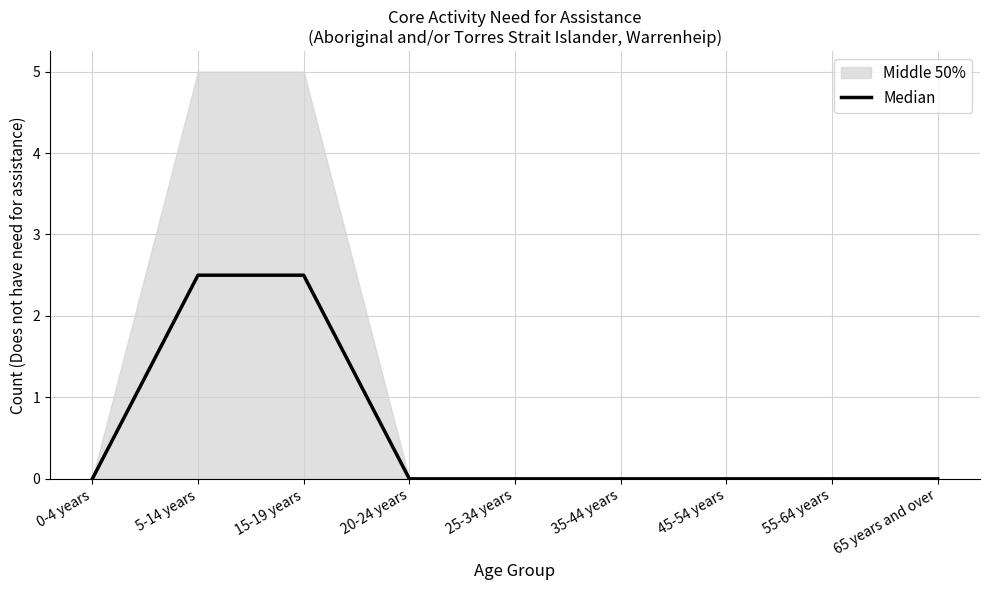

Between 25-34 years and 0-4 years, which is larger?

25-34 years